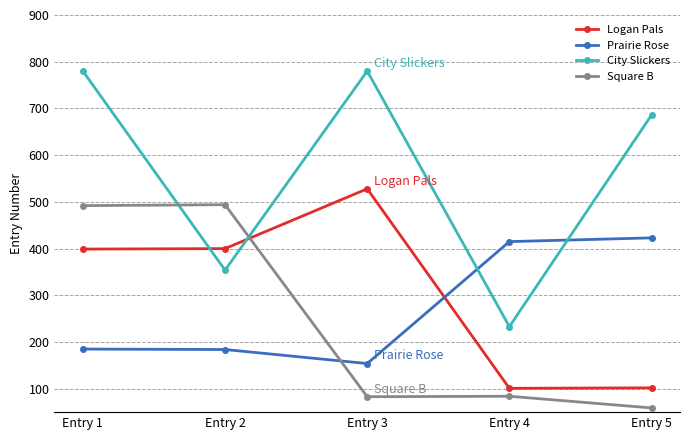

What is the minimum value shown in the chart?

59